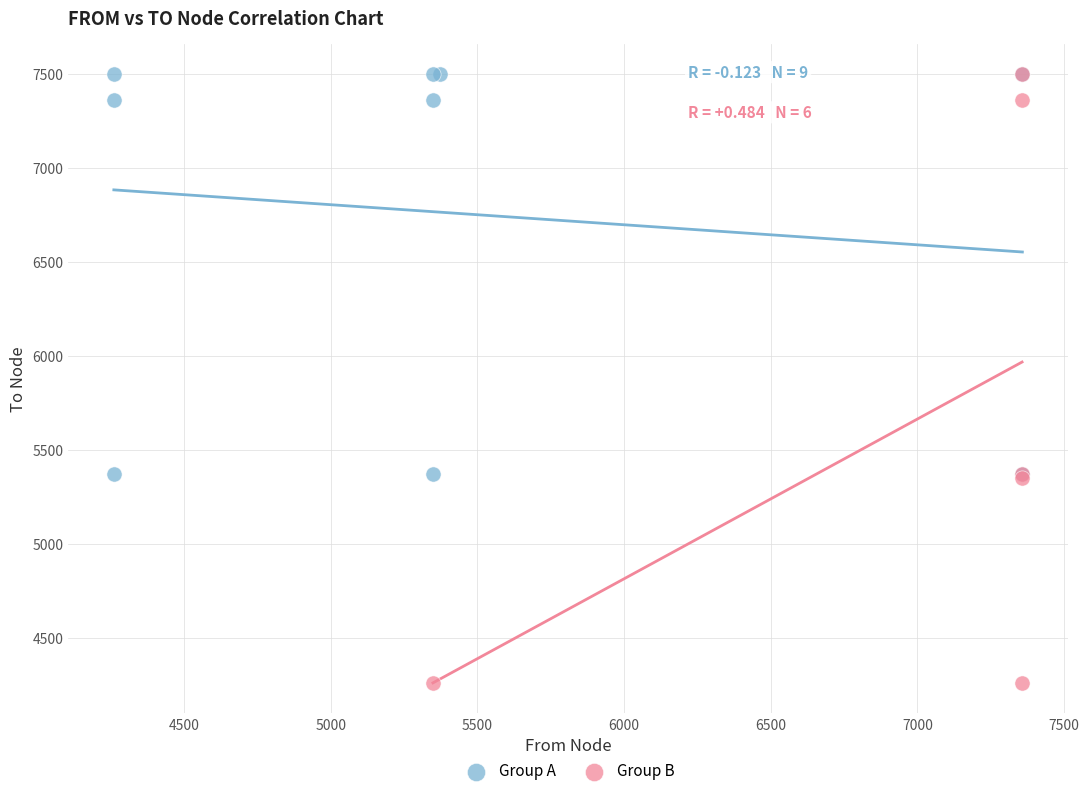

What are all the series names shown in the legend?

Group A, Group B